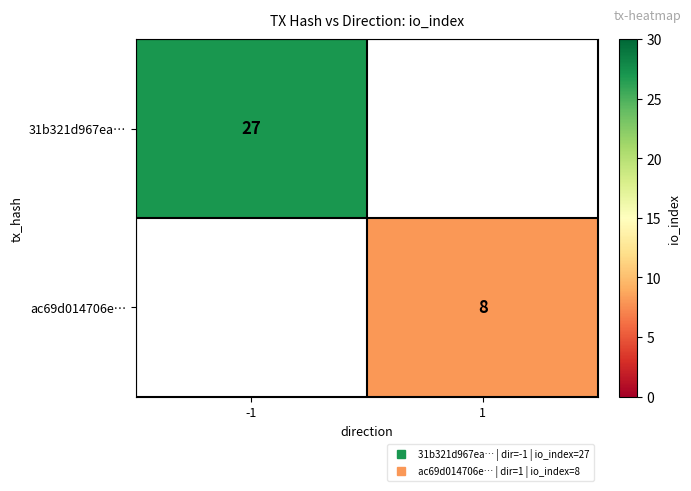

What is the minimum value shown in the chart?

8.0